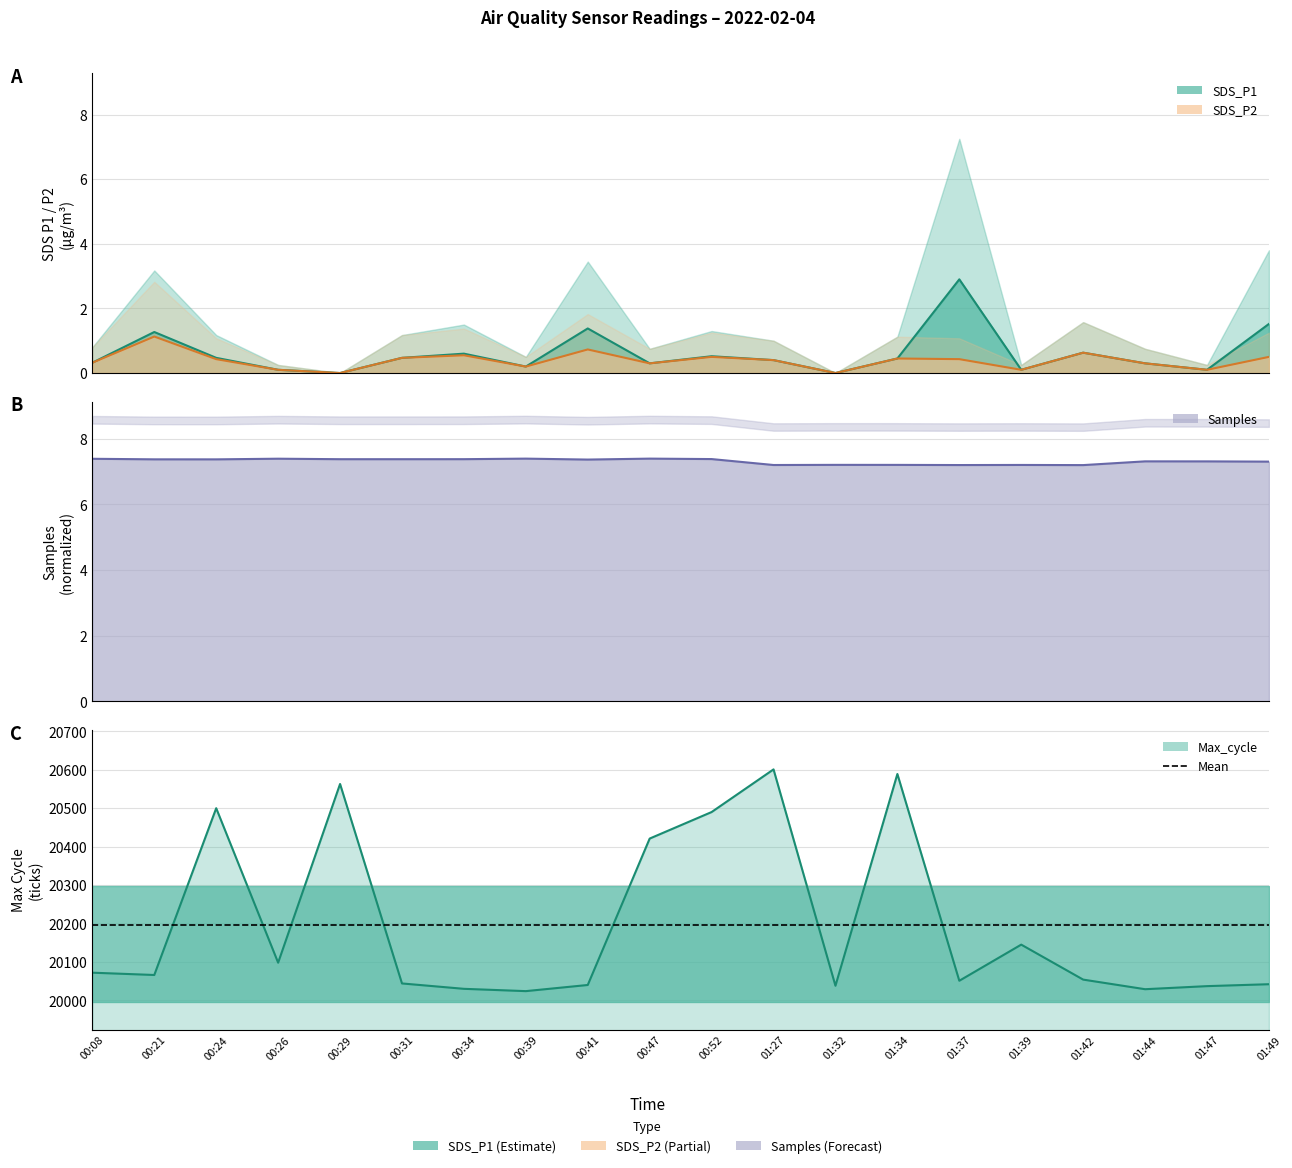

Which series has the largest range (max minus min)?

SDS_P1